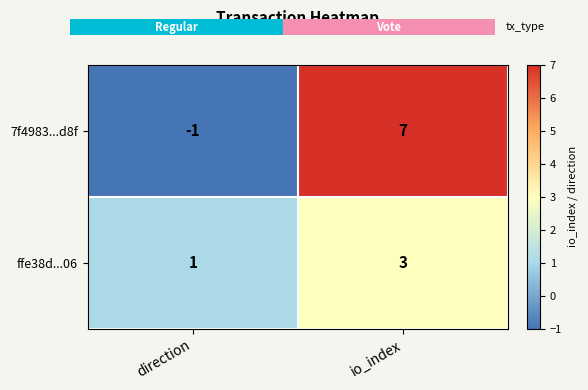

Which series has the largest range (max minus min)?

7f4983...d8f